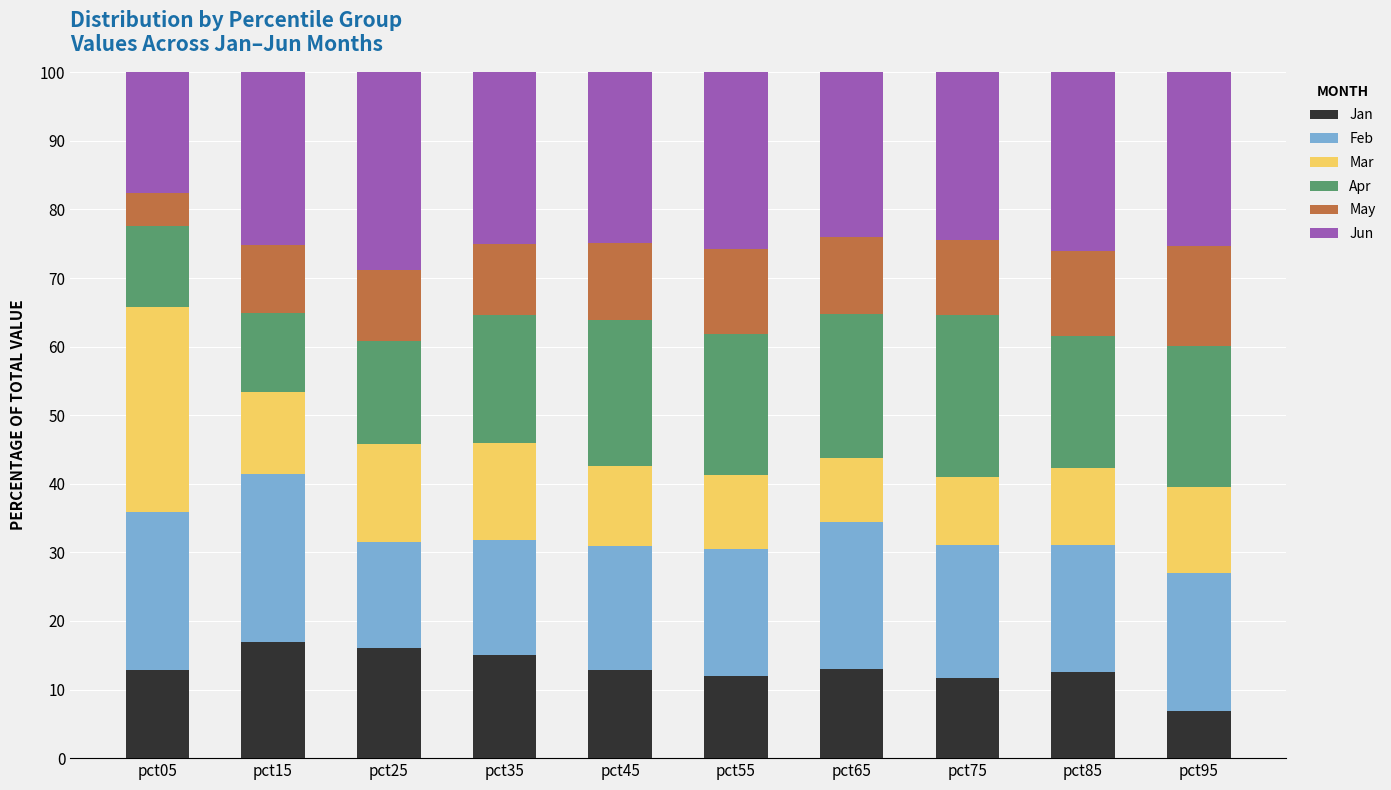

Are the bars horizontal?

No